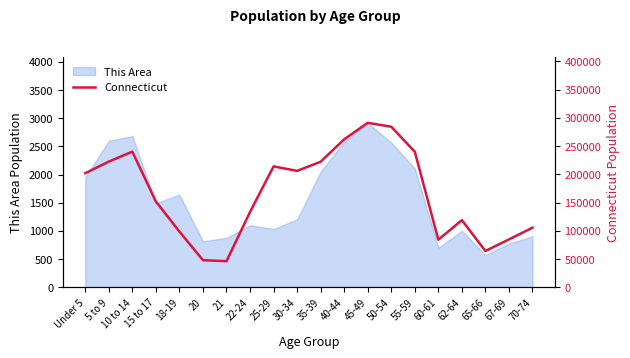

At which label is This Area closest to 1746?

18-19